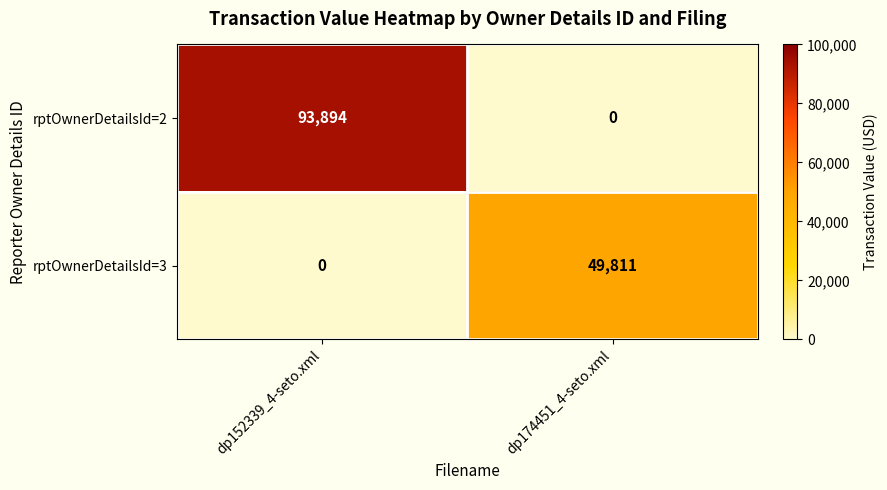

Which category has the lowest value in the rptOwnerDetailsId=2 series?

dp174451_4-seto.xml